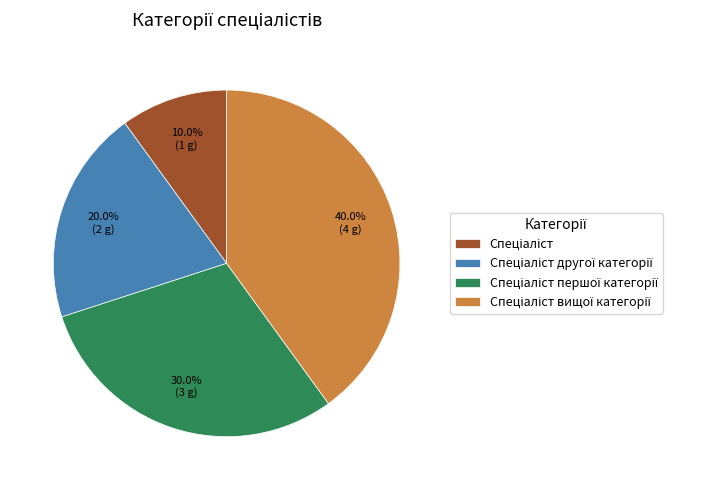

Does any single category account for the majority?

No